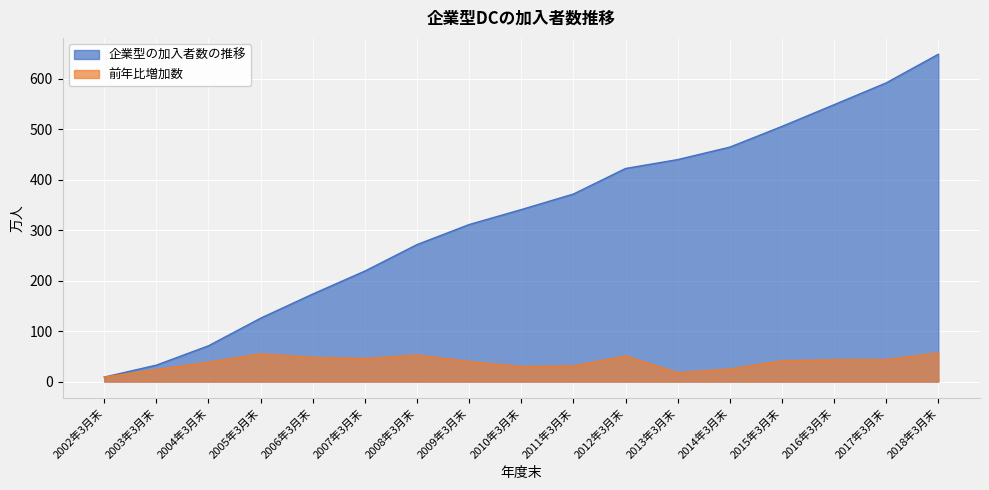

What is the minimum value shown in the chart?

8.8